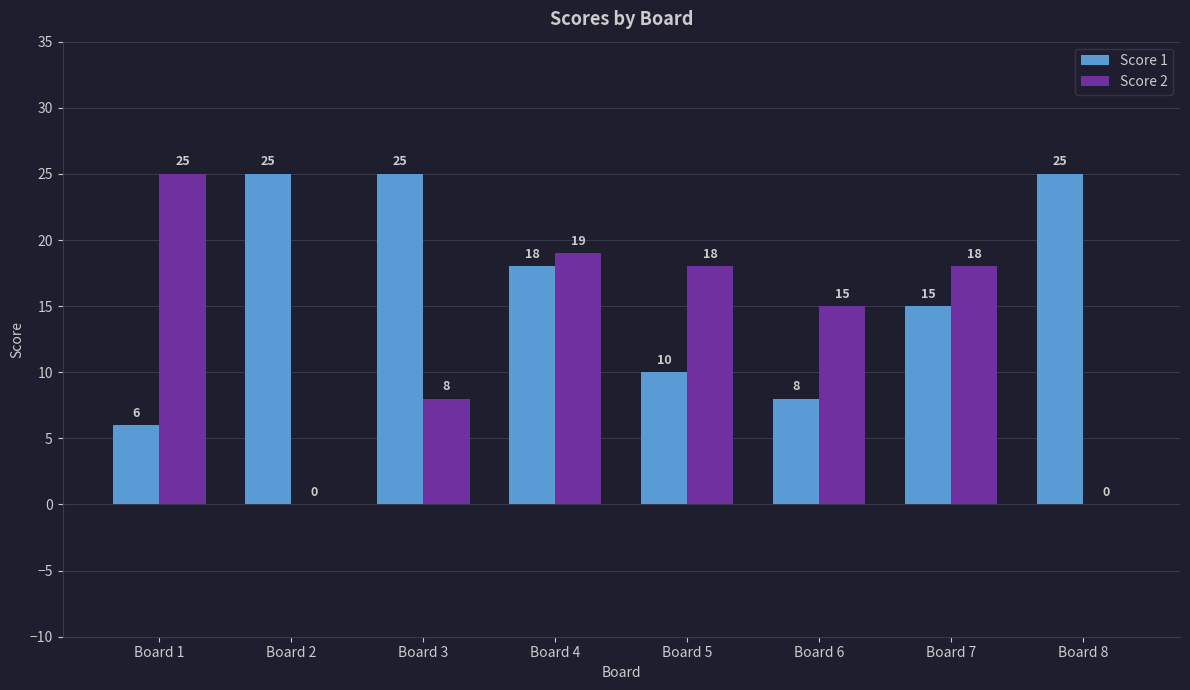

Which series changed the most between Board 4 and Board 6?

Score 1